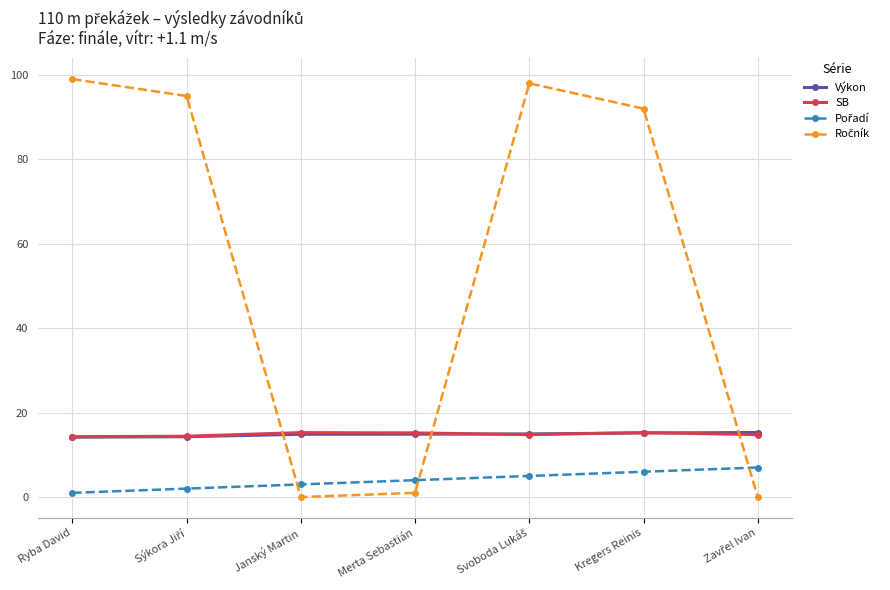

Count the number of categories in the chart.

7